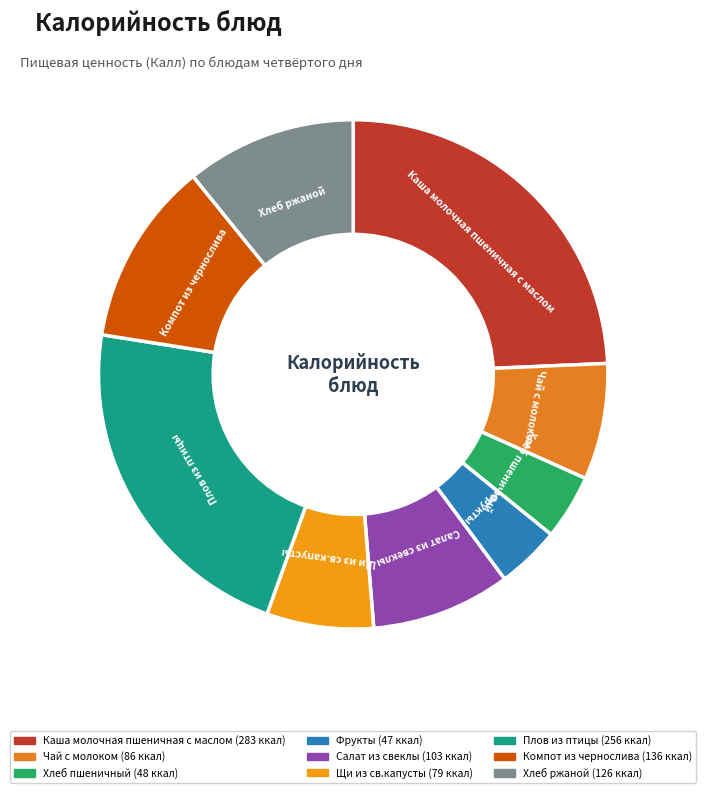

Is there any slice that represents more than half of the pie?

No